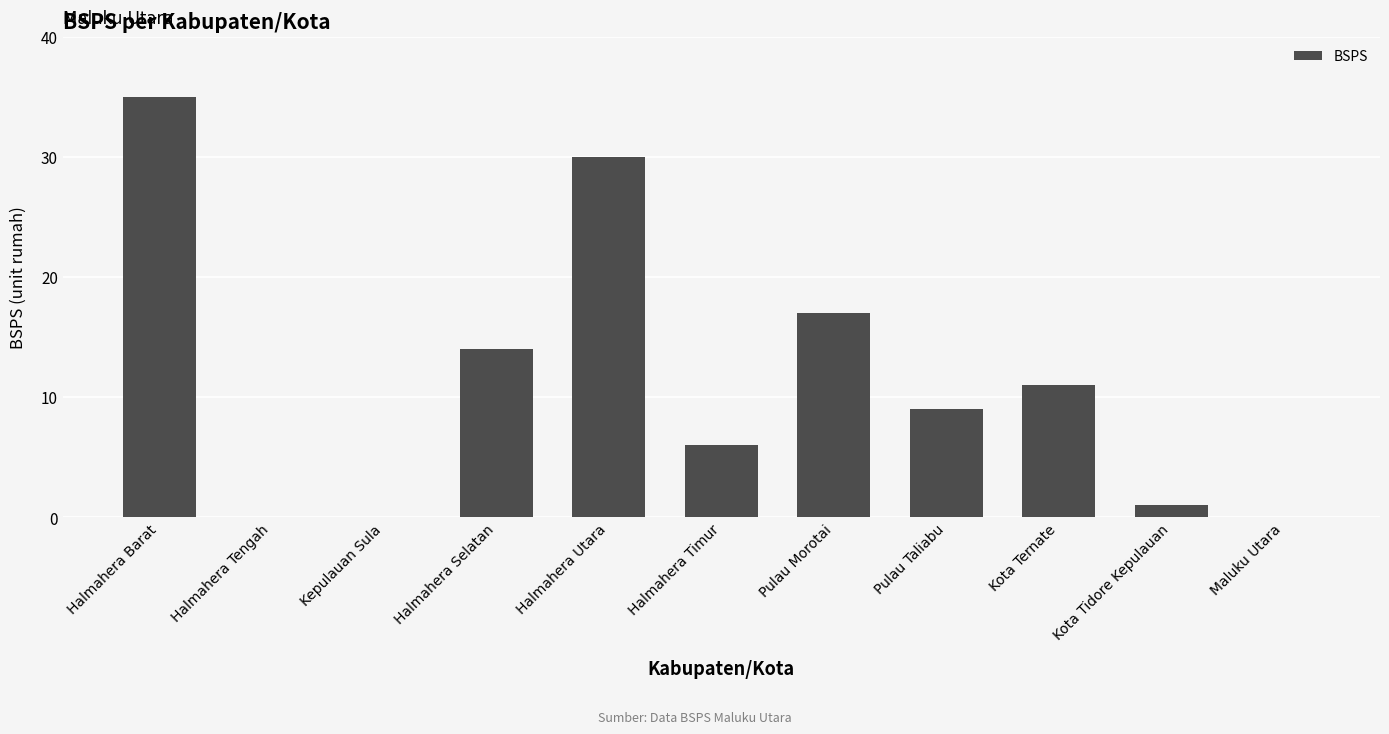

Reading left to right, extract all data points from this chart.

35	0	0	14	30	6	17	9	11	1	0